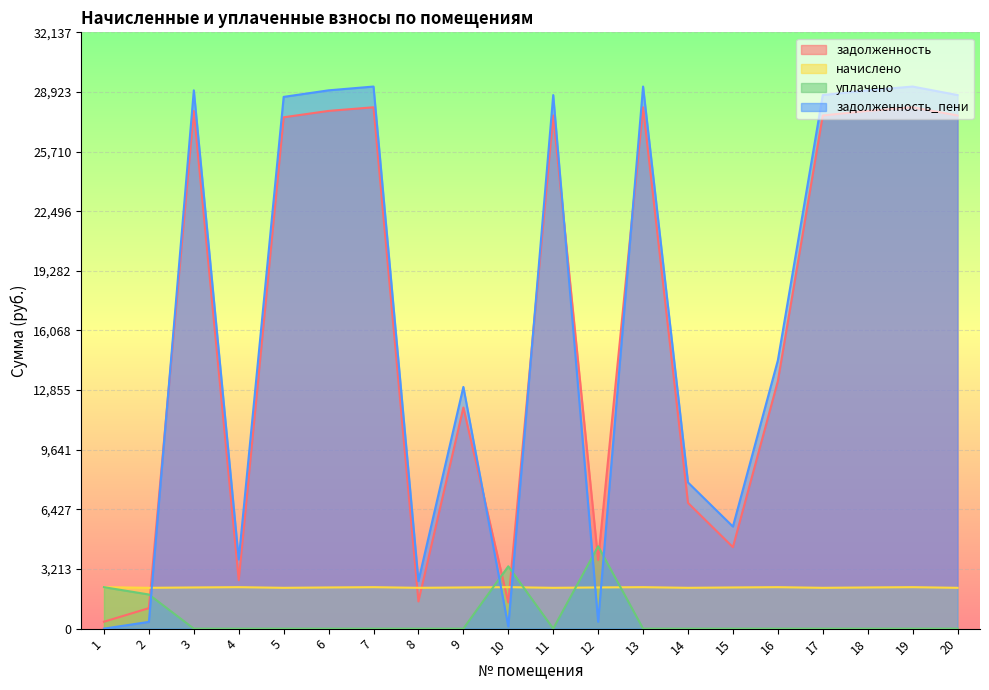

True or false: начислено and задолженность intersect in this chart.

True